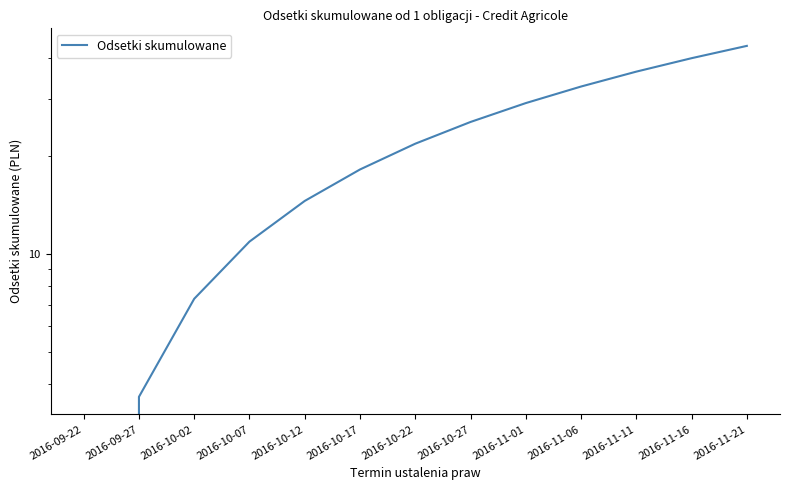

Where does the data first go above 21?

2016-10-22